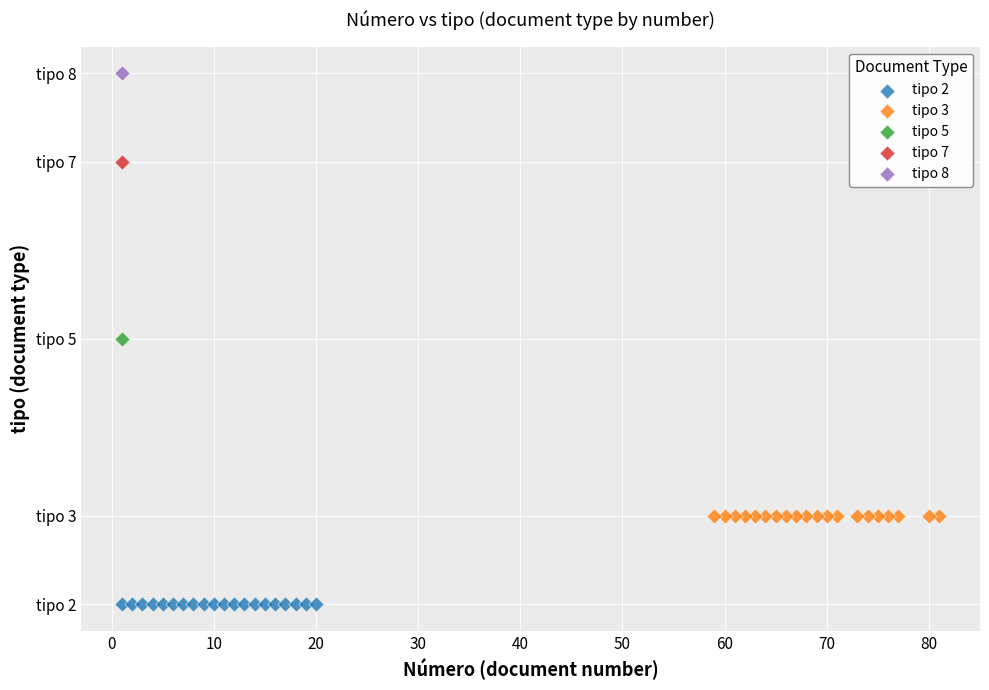

Which series reaches the maximum Y coordinate?

tipo 8